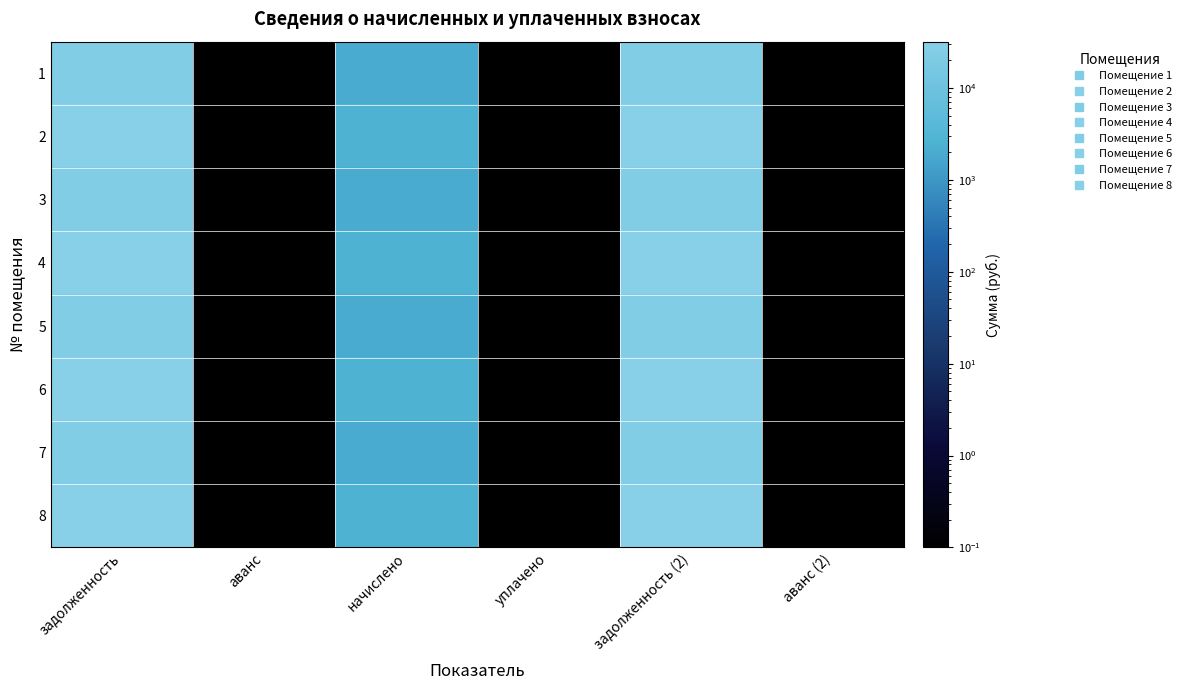

At which category does the chart reach its minimum across all series?

аванс